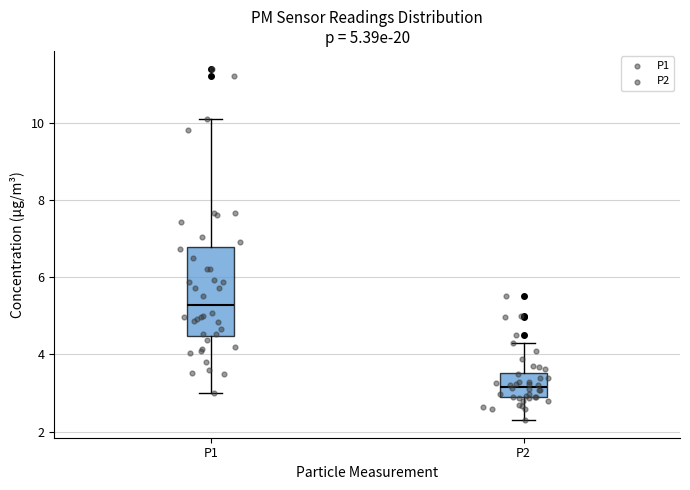

Which box is the tallest, from its lower edge to its upper edge?

P1